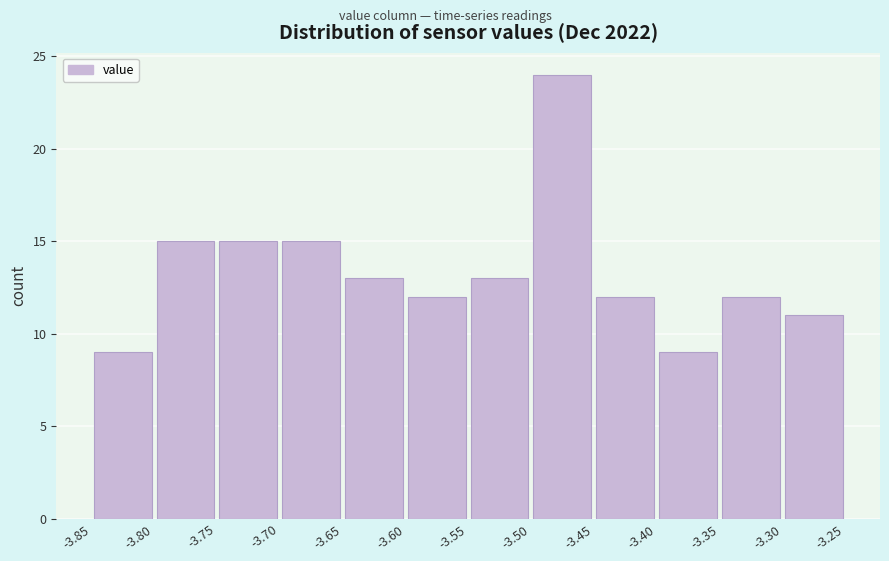

Which range on the x-axis has the tallest bar?

-3.50 to -3.45